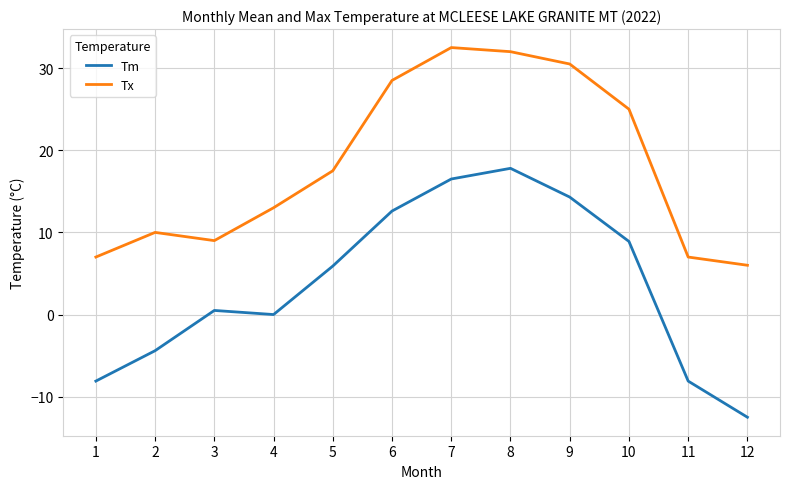

The Tm series shows 0.5 at 3. True or false?

True